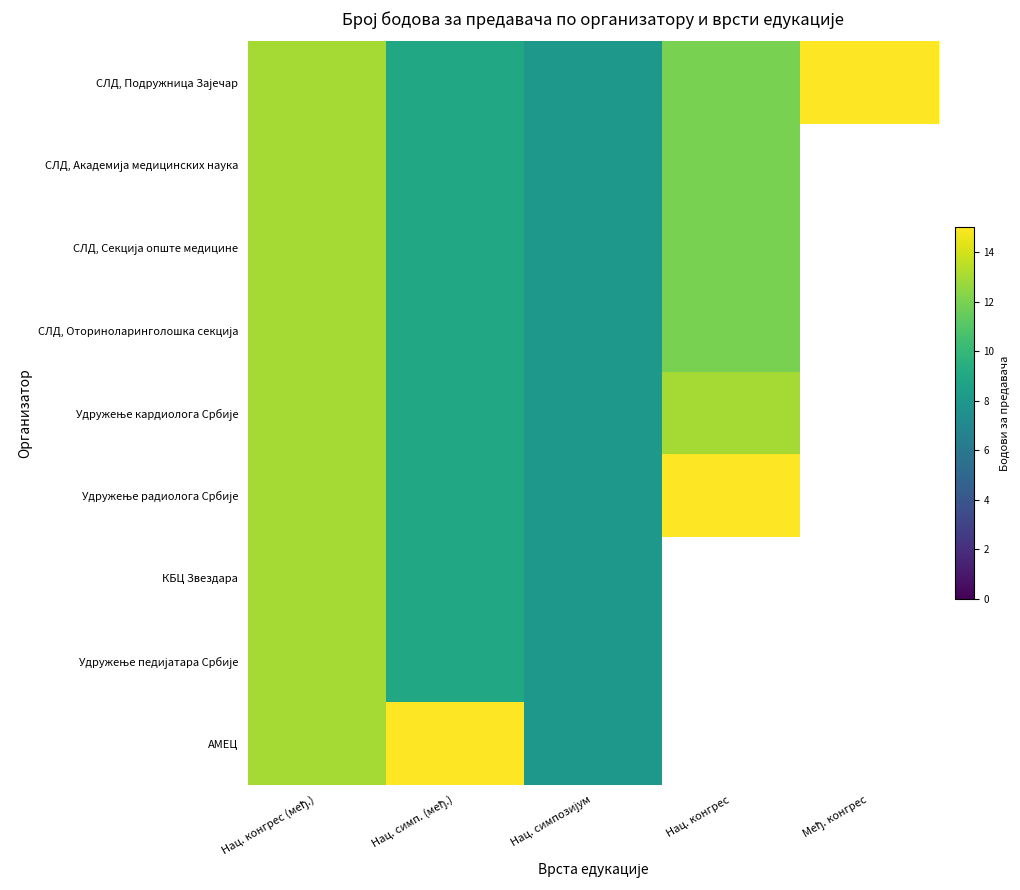

Where does the СЛД, Академија медицинских наука series first go above 12?

Нац. конгрес (међ.)